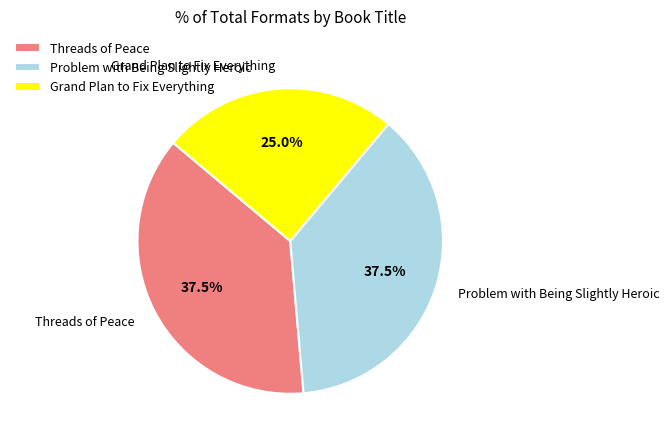

Do Problem with Being Slightly Heroic and Threads of Peace together represent more than half of the pie?

Yes